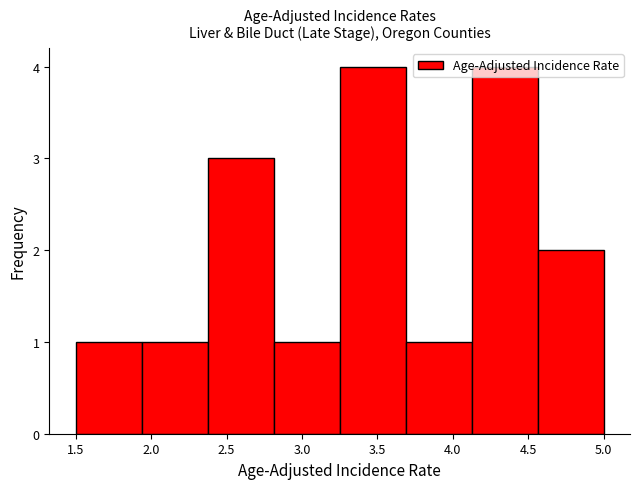

What is the height of the bar covering 1.95 to 2.40 on the x-axis? Neither the bar edges nor the heights are printed on the chart, so give them approximately, as read against the axes.

1